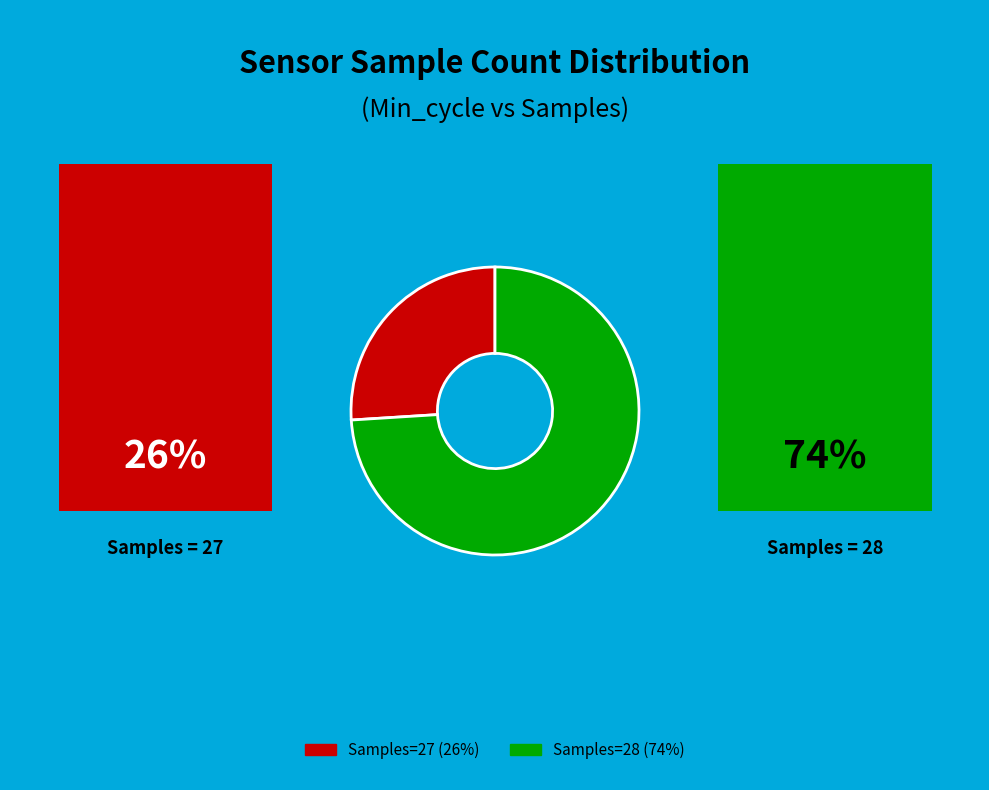

Is there any slice that represents more than half of the pie?

Yes